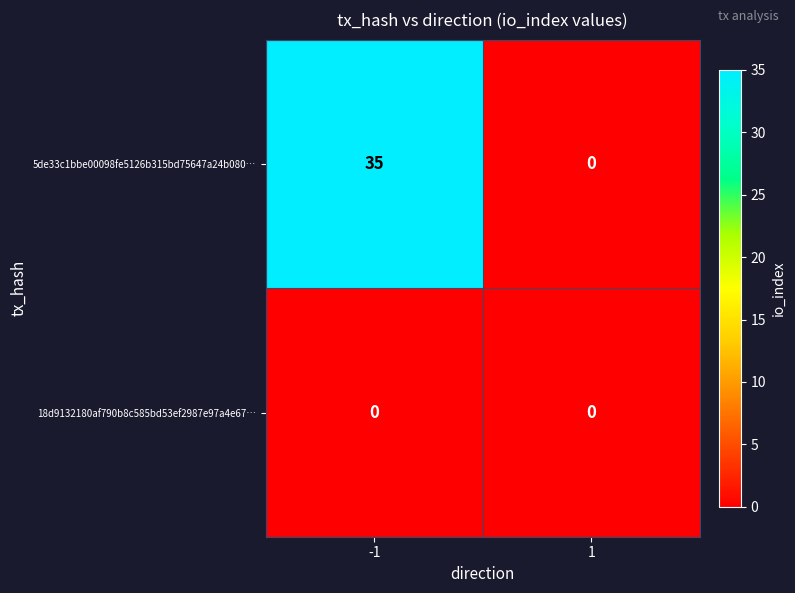

Rank the series by their maximum value, from highest to lowest.

5de33c1bbe00098fe5126b315bd75647a24b080…, 18d9132180af790b8c585bd53ef2987e97a4e67…